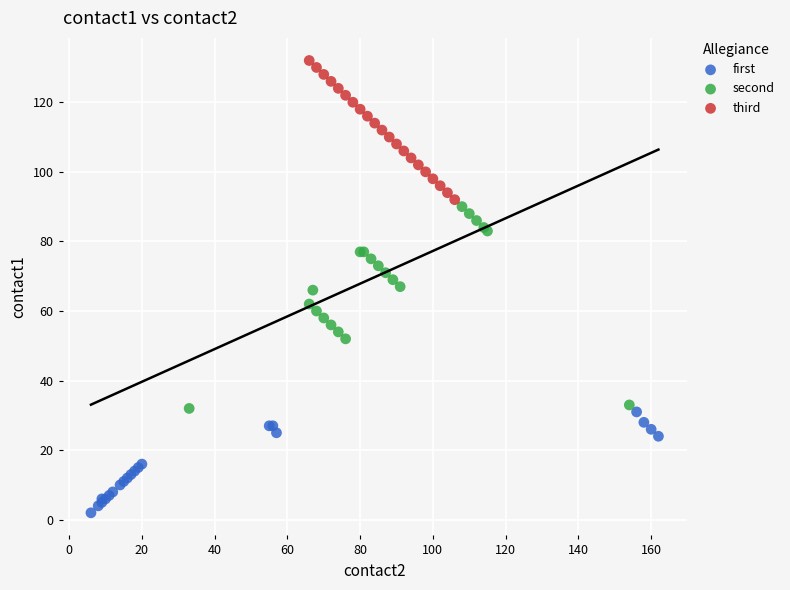

Which series reaches the minimum Y coordinate?

first